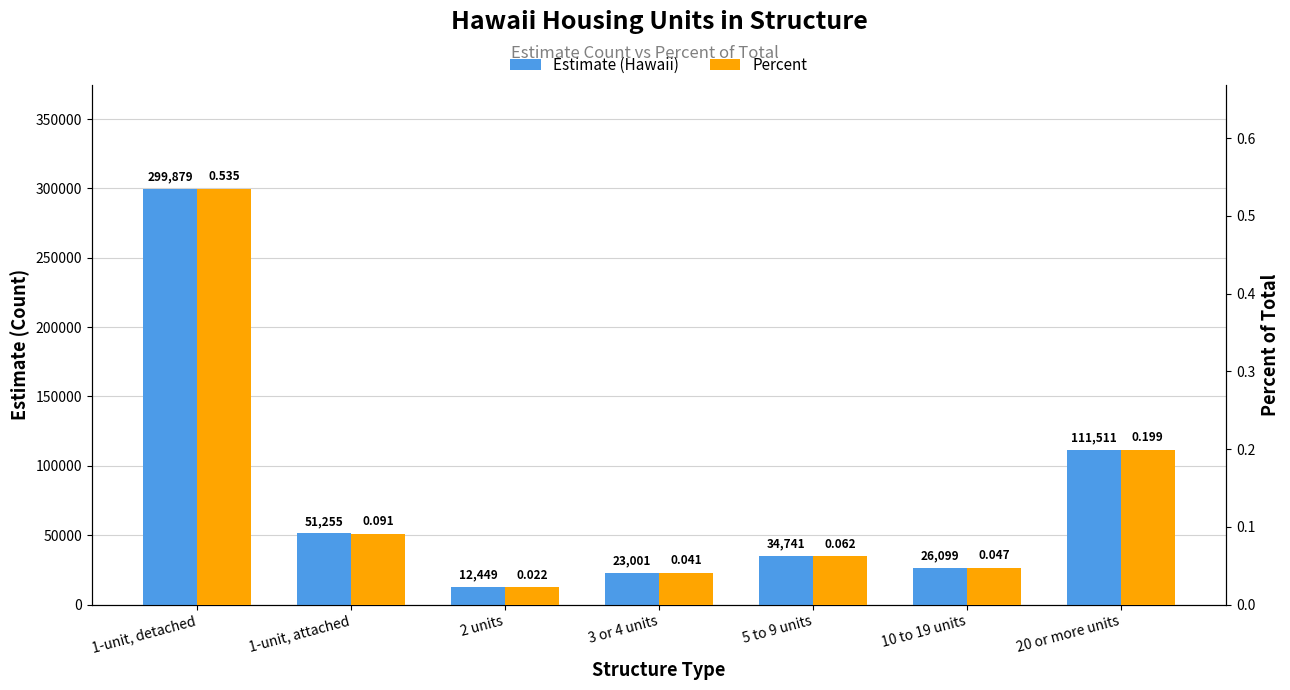

At how many categories does at least one series exceed 185699?

1